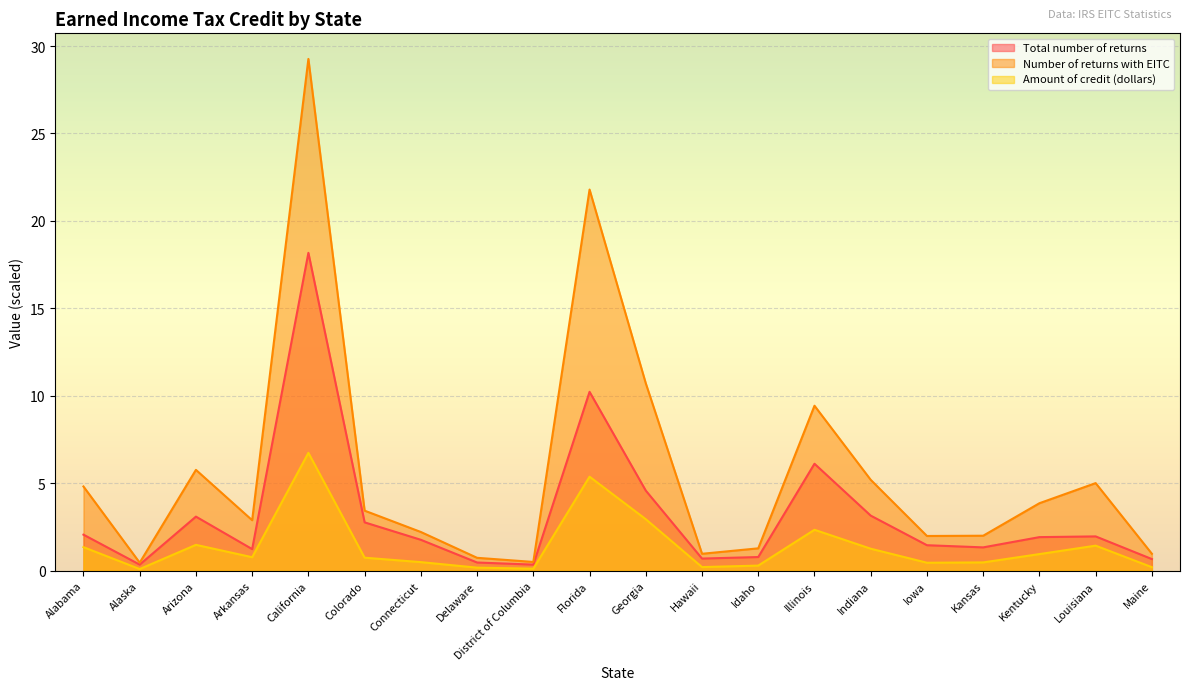

Read the Total number of returns value at Arizona.

3.1